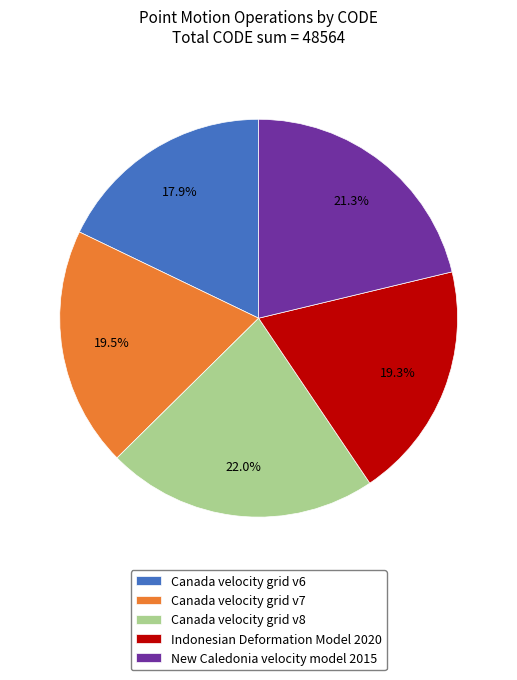

Do Canada velocity grid v7 and Indonesian Deformation Model 2020 together represent more than half of the pie?

No